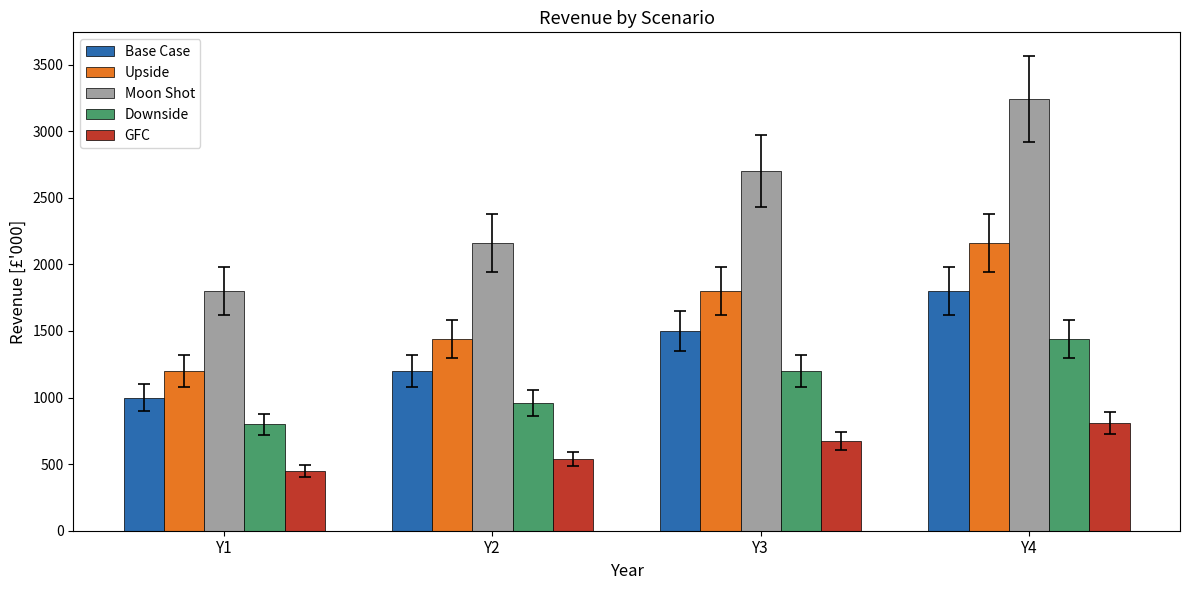

Where is GFC nearest to the value 630?

Y3